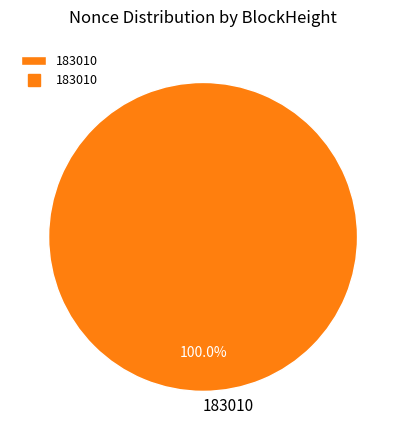

Which category accounts for the majority?

183010